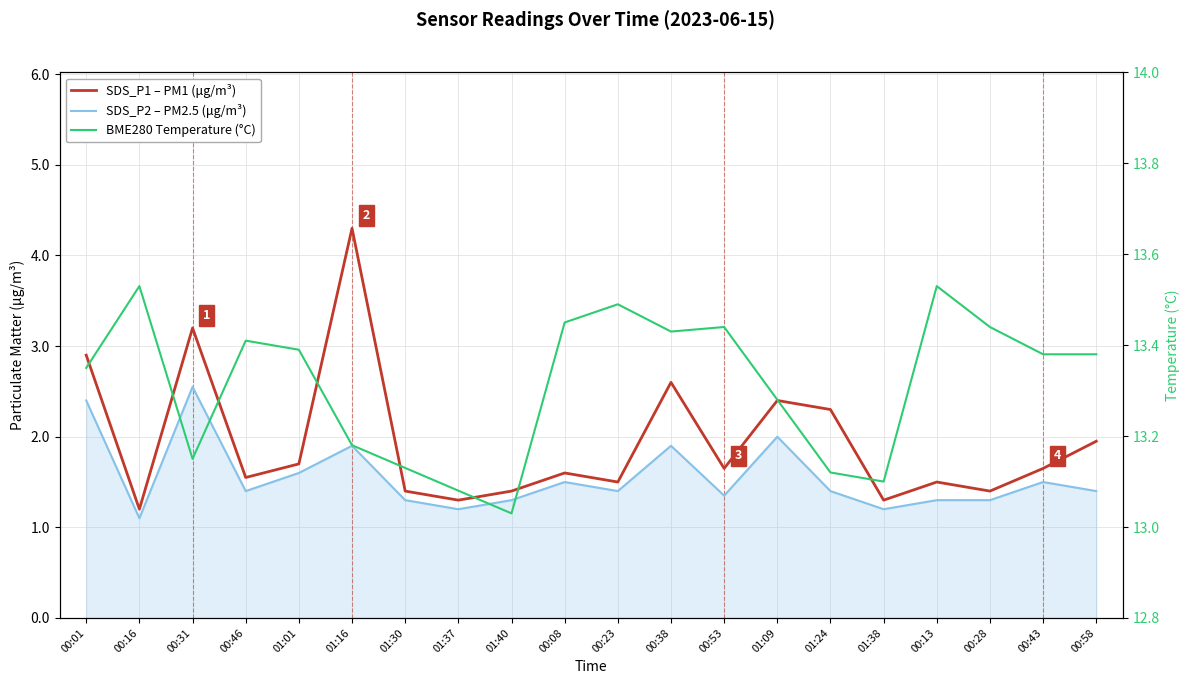

At how many categories does at least one series exceed 6?

20